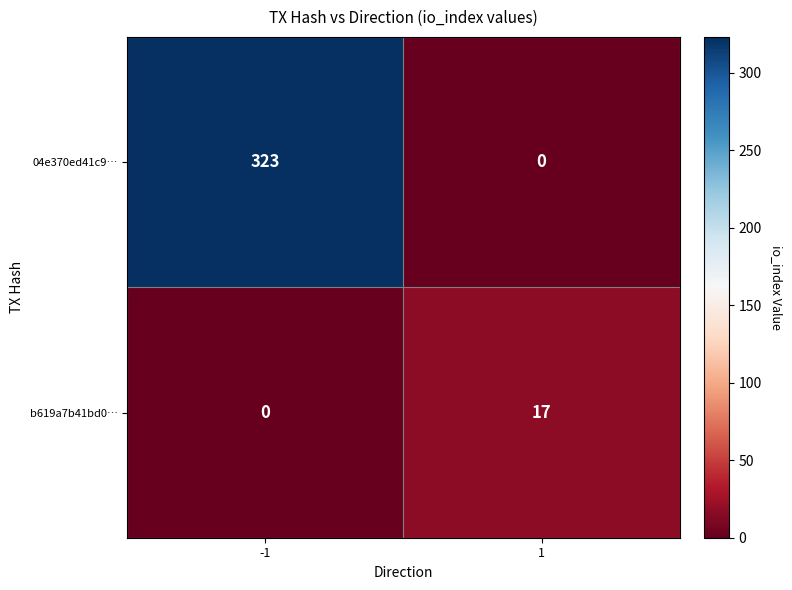

At which category is the sum across all series the highest?

-1